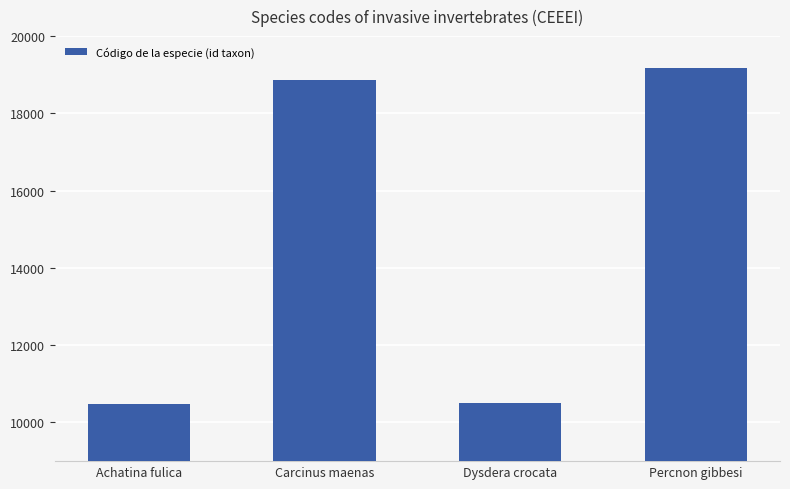

Reading right to left, transcribe all the data shown in this chart.

Percnon gibbesi=19182	Dysdera crocata=10516	Carcinus maenas=18874	Achatina fulica=10470